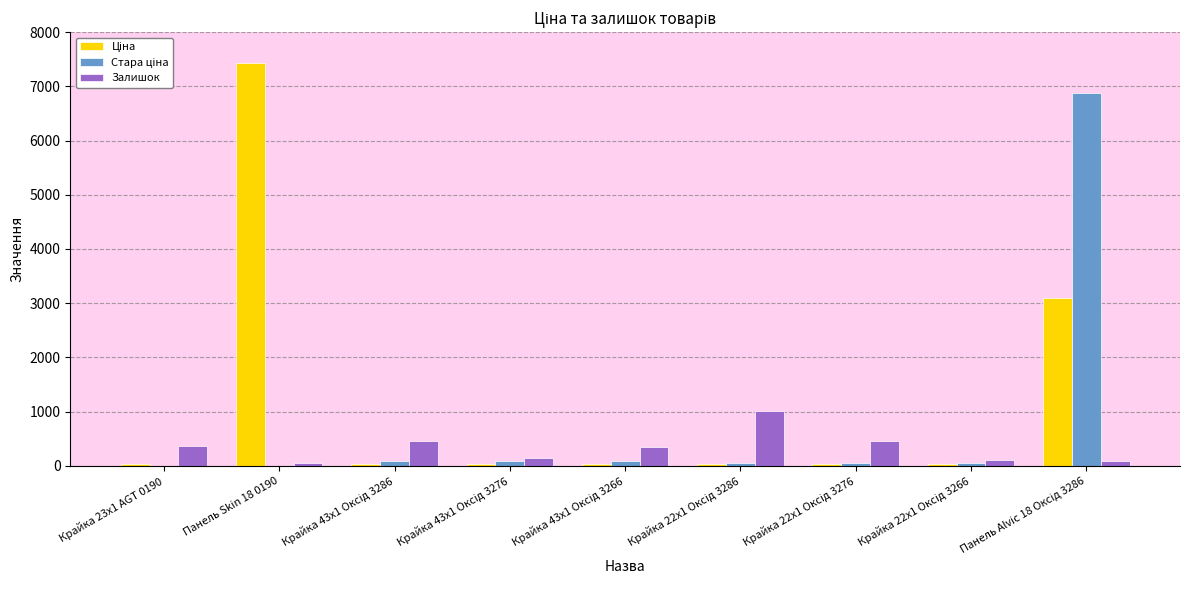

Where does the Залишок series first go above 344?

Крайка 23x1 AGT 0190